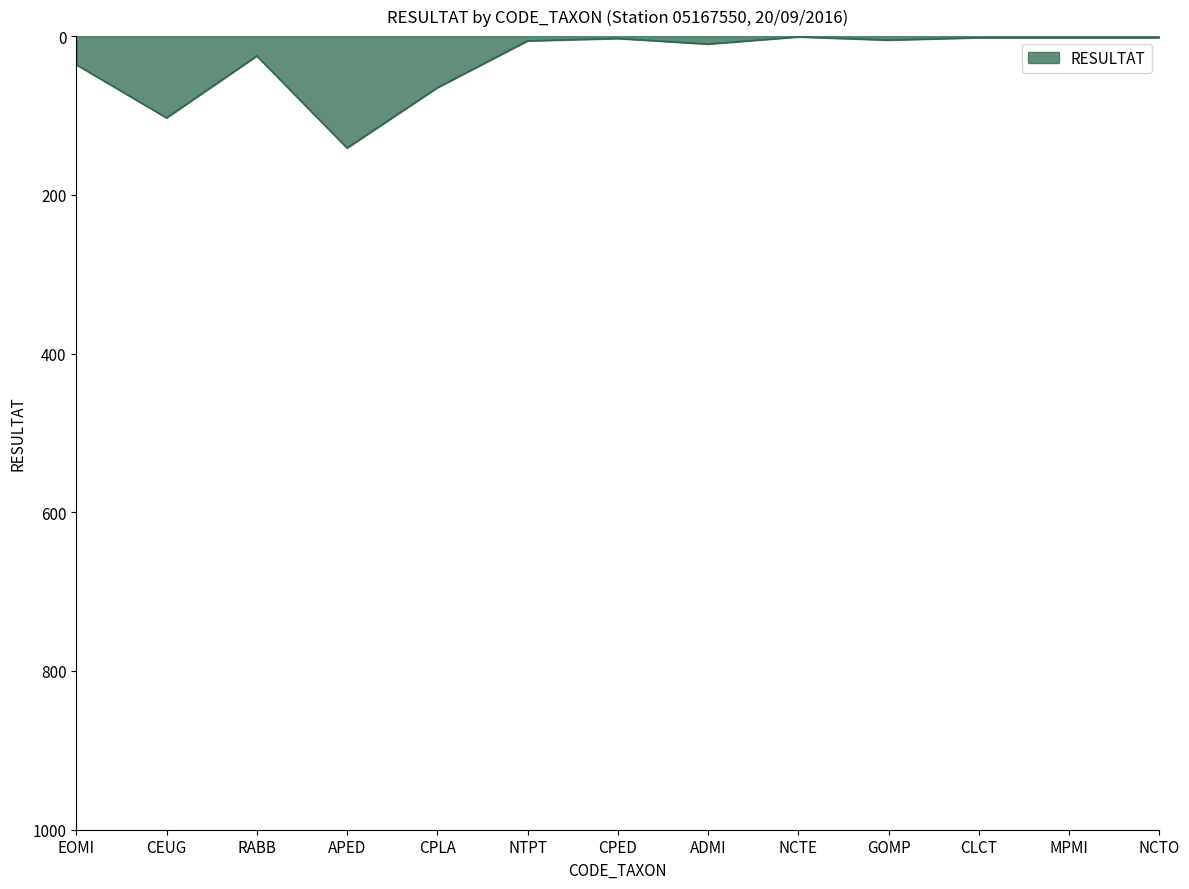

Which category has the highest value across all series?

APED